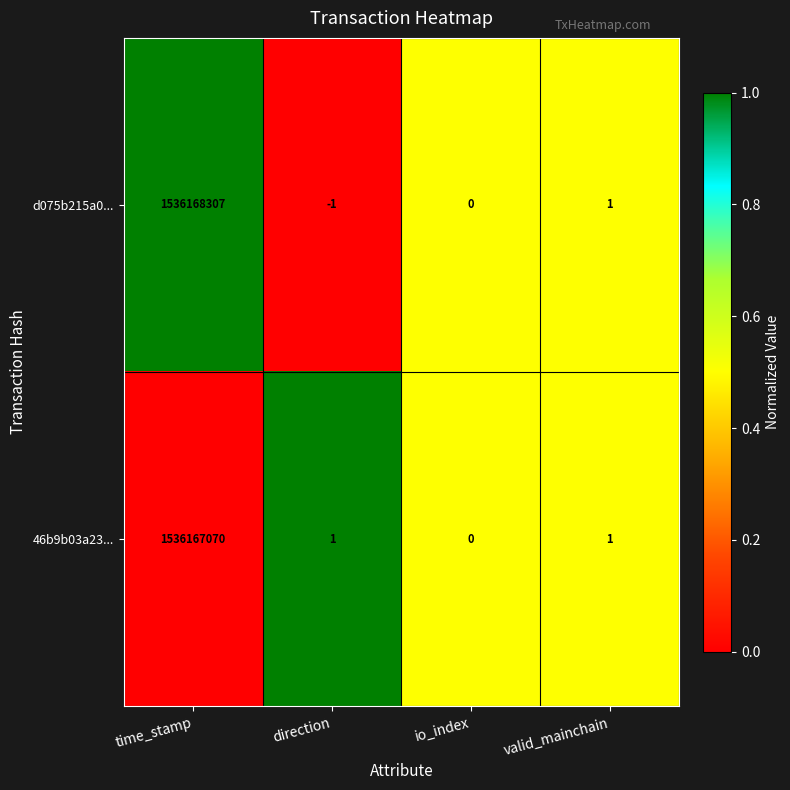

What is the greatest value displayed?

1536168307